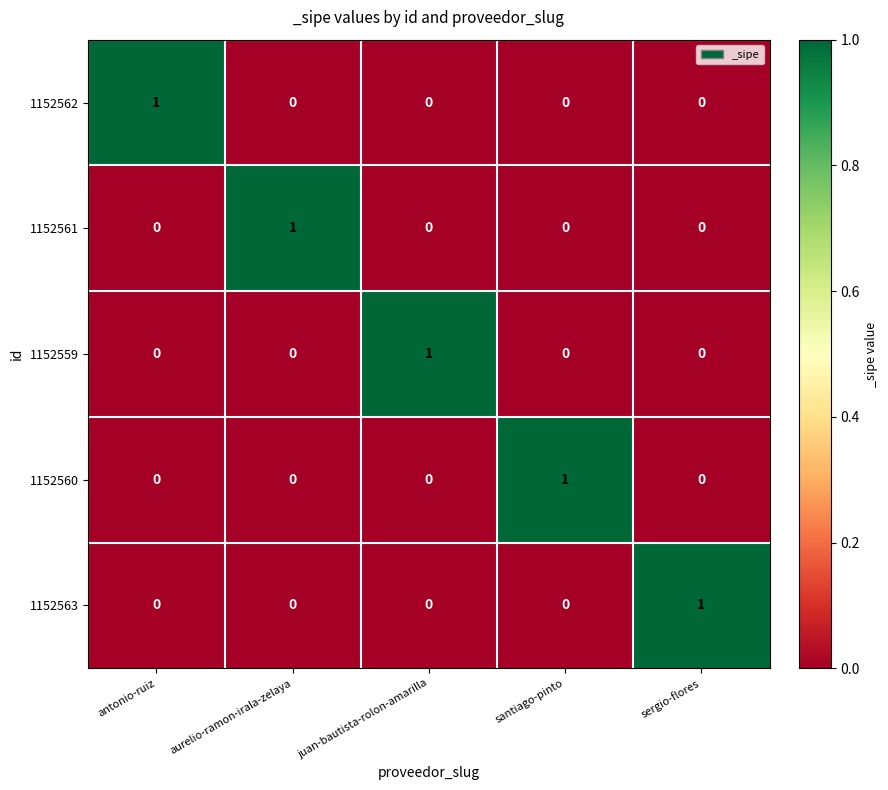

Count the 1152562 values in the range 0 to 1.

5